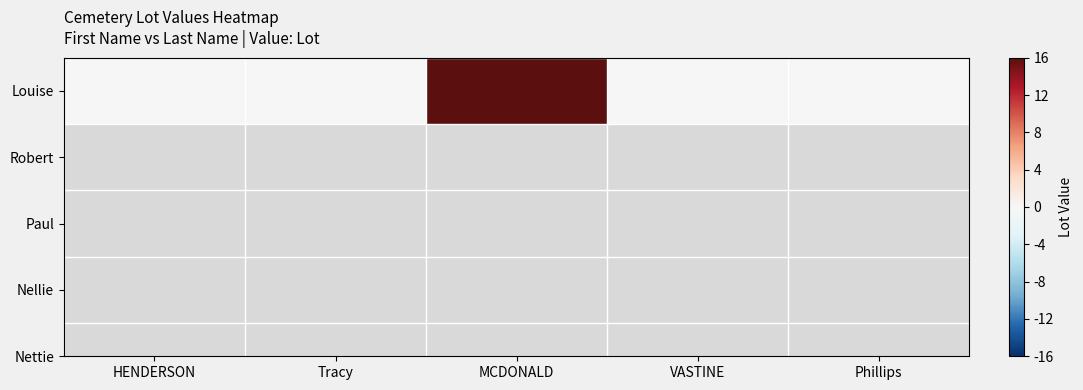

Reading left to right, what are all the values shown in this chart?

0	0	115	0	0